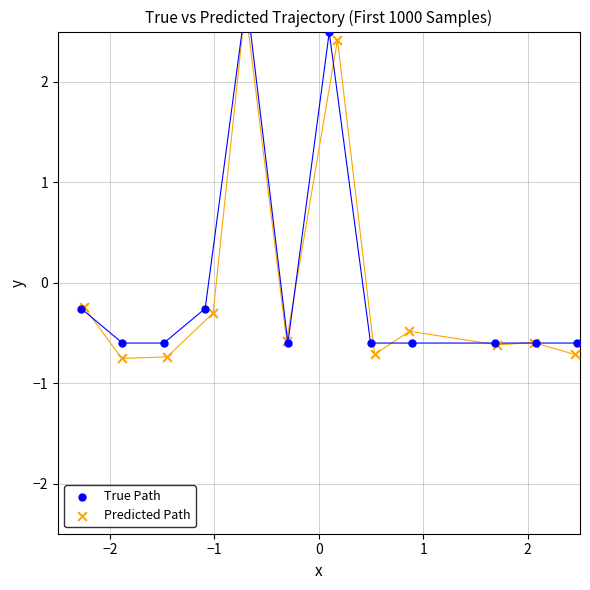

At which category is the sum across all series the highest?

1